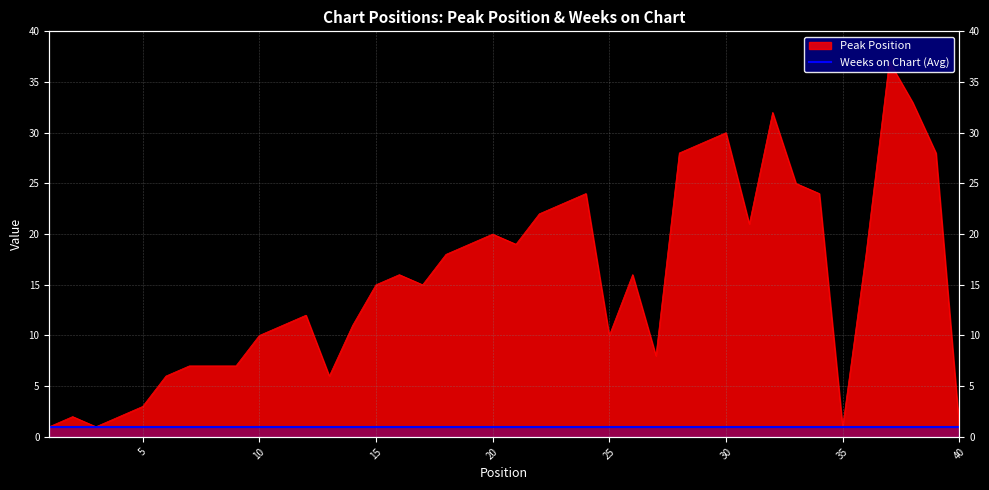

At which category does the data reach its first local valley?

3